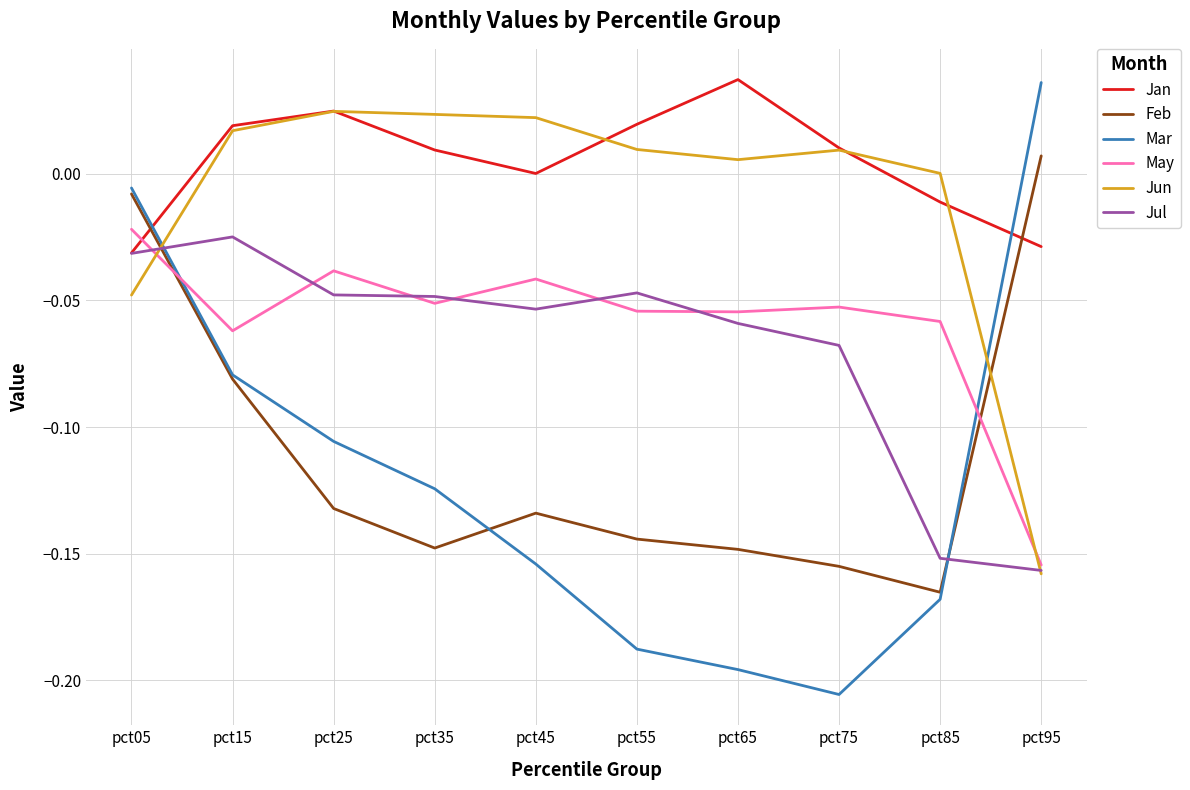

How many distinct data groups are displayed?

6